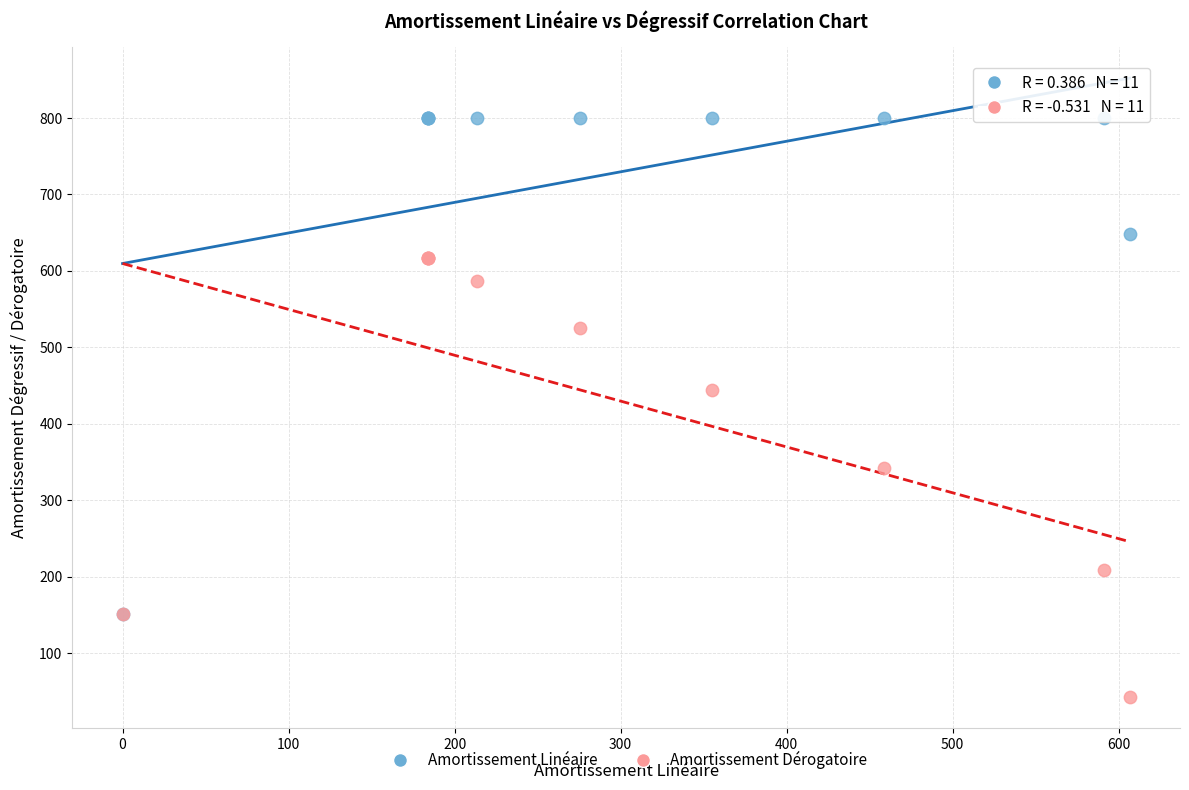

In the Amortissement Linéaire series, what Y value is closest to 475?

648.8